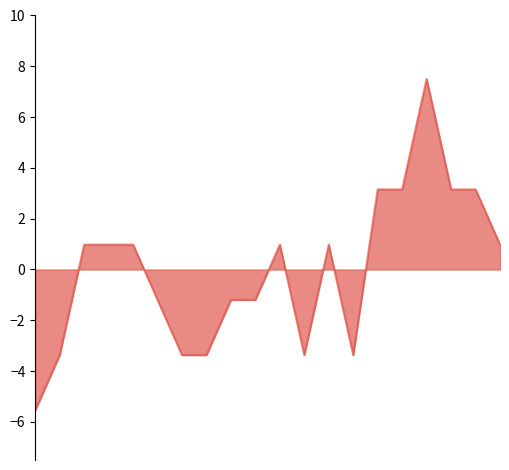

What is the greatest value displayed?

7.5